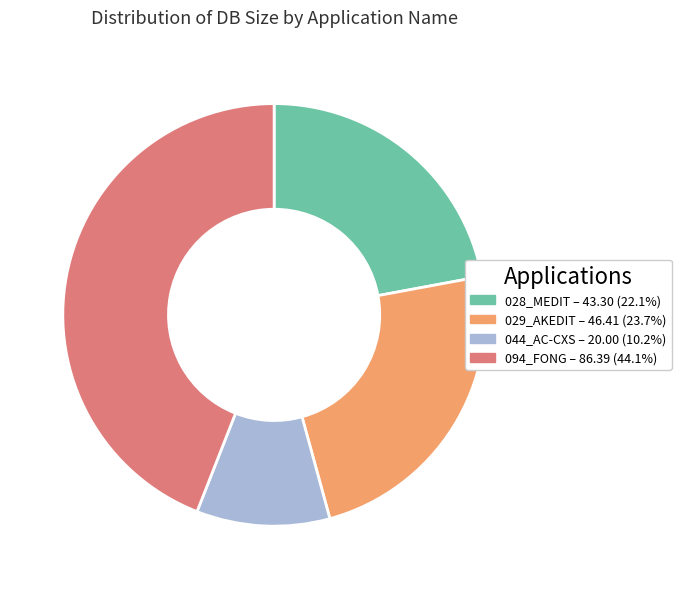

Do 044_AC-CXS and 094_FONG together represent more than half of the pie?

Yes